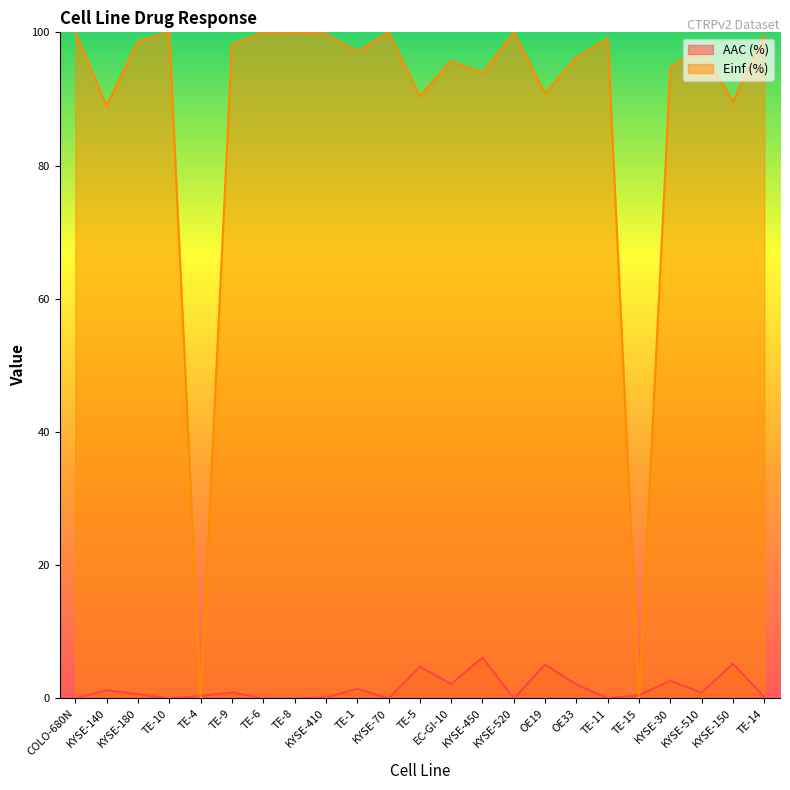

What is the highest value of the AAC (%) series?

6.2